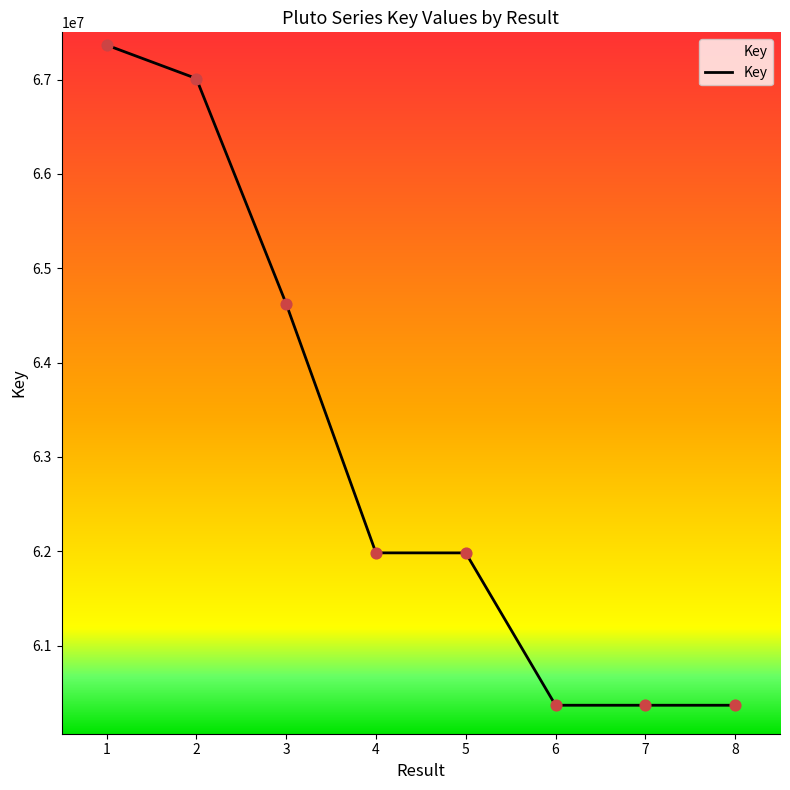

What is the ratio of the value at 6 to the value at 3?

0.9